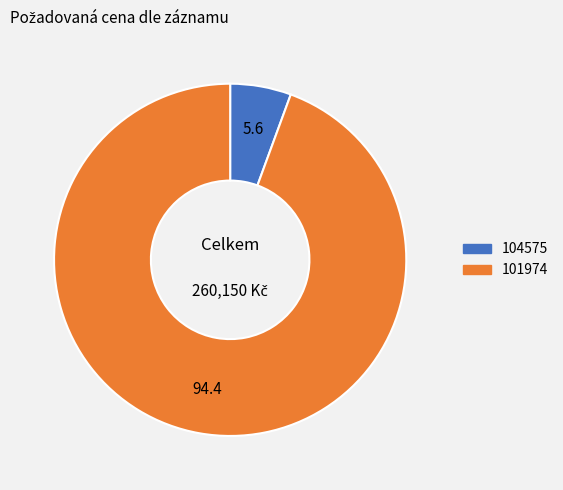

What is the ratio of the value at 101974 to the value at 104575?

16.9